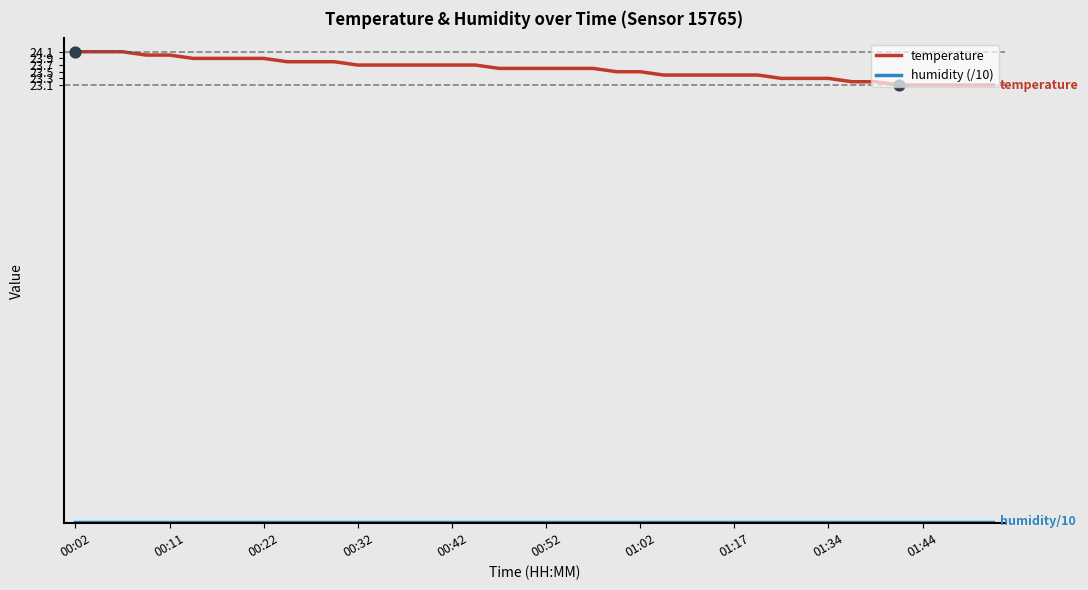

Which series has the largest range (max minus min)?

temperature